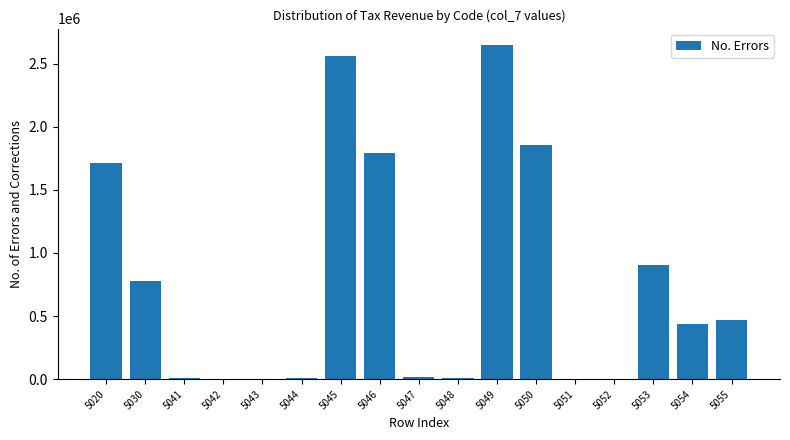

What is the sum of all values?

13196604